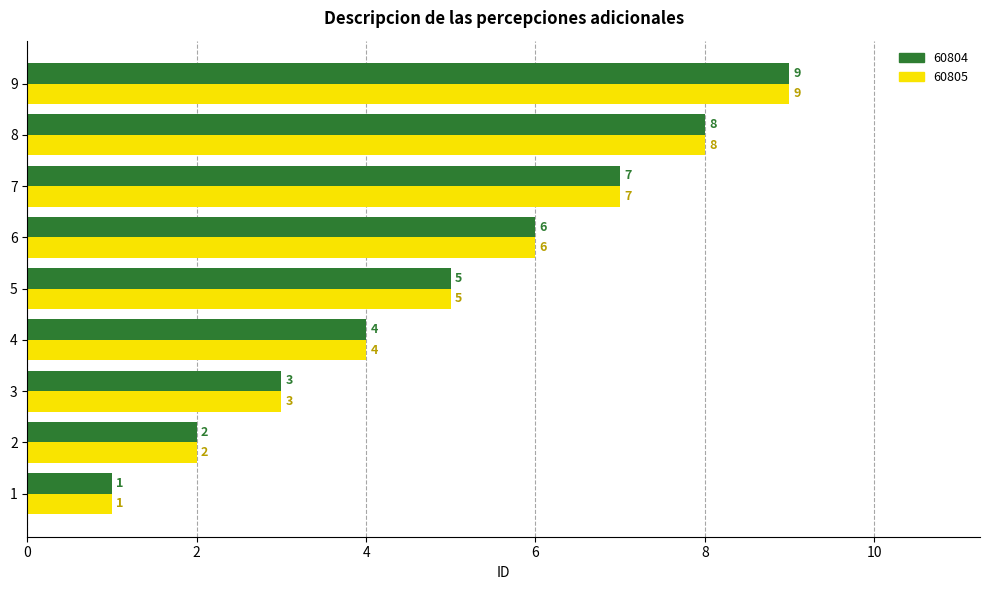

Count the 60805 values in the range 3 to 7.

5